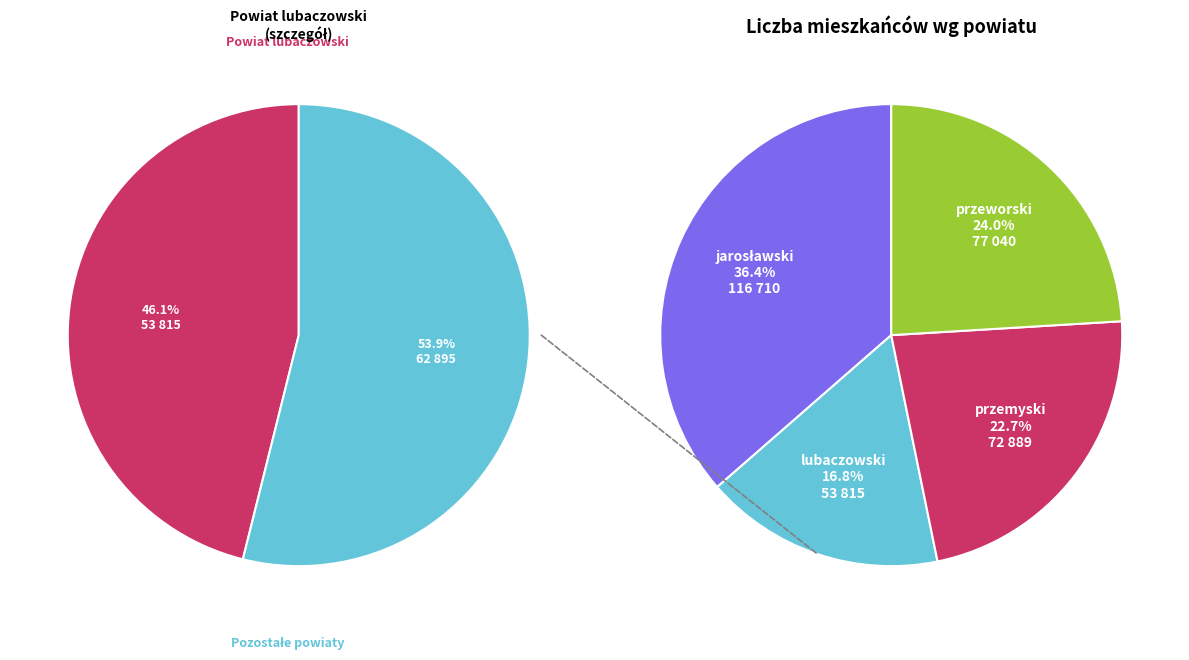

What is the change in value from lubaczowski to przeworski?

+23225